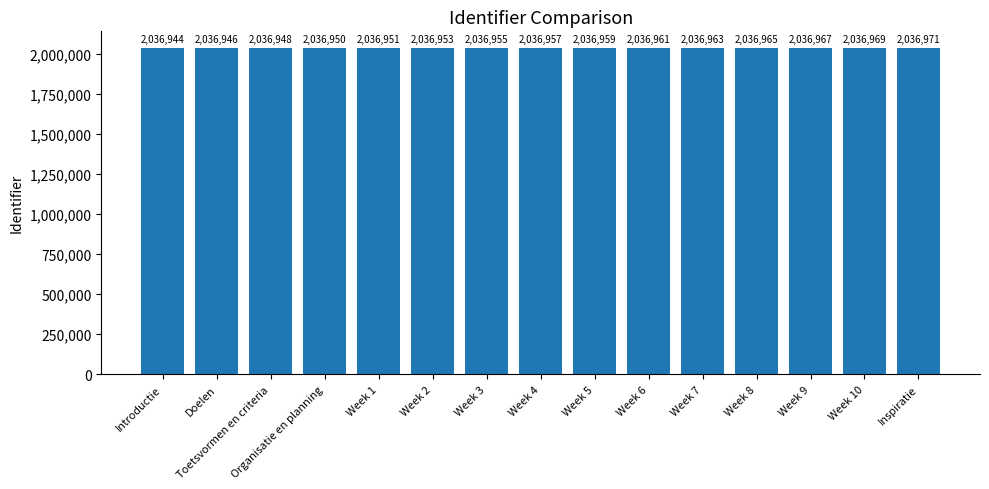

What is the average value?

2036957